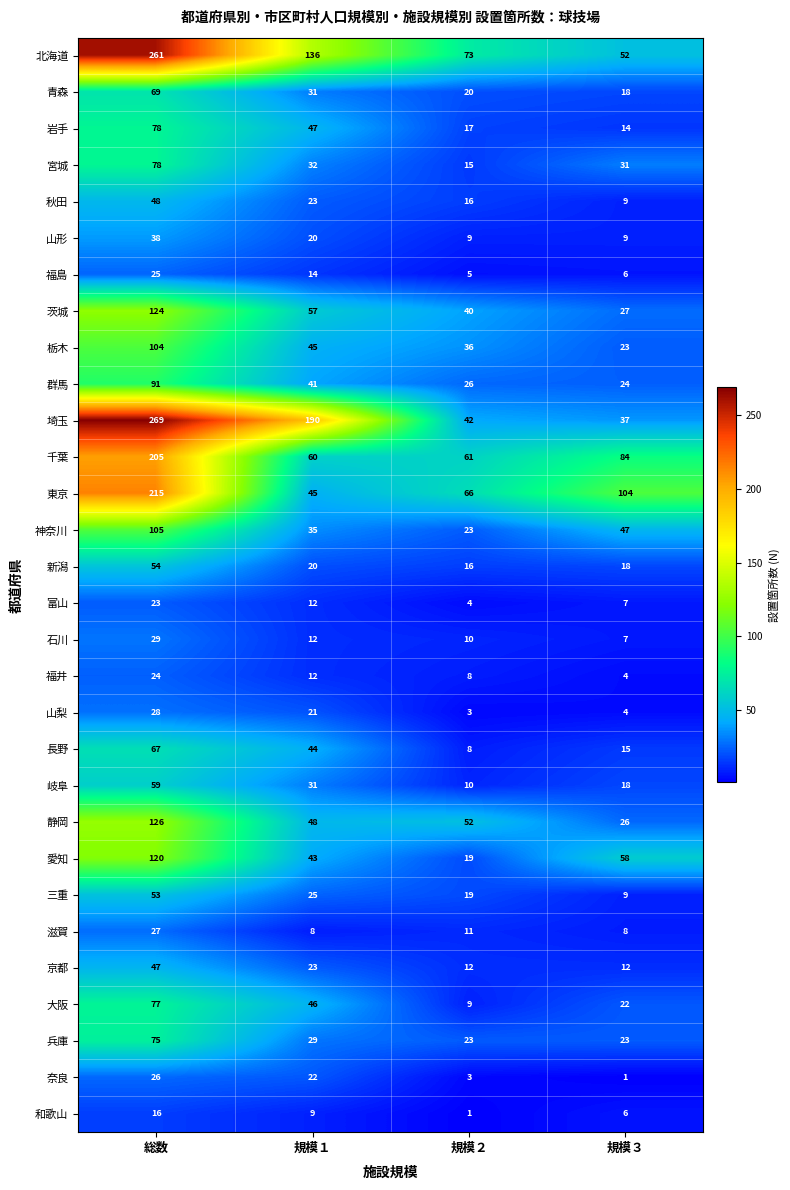

Is it true that 神奈川 equals 105 at 総数?

True